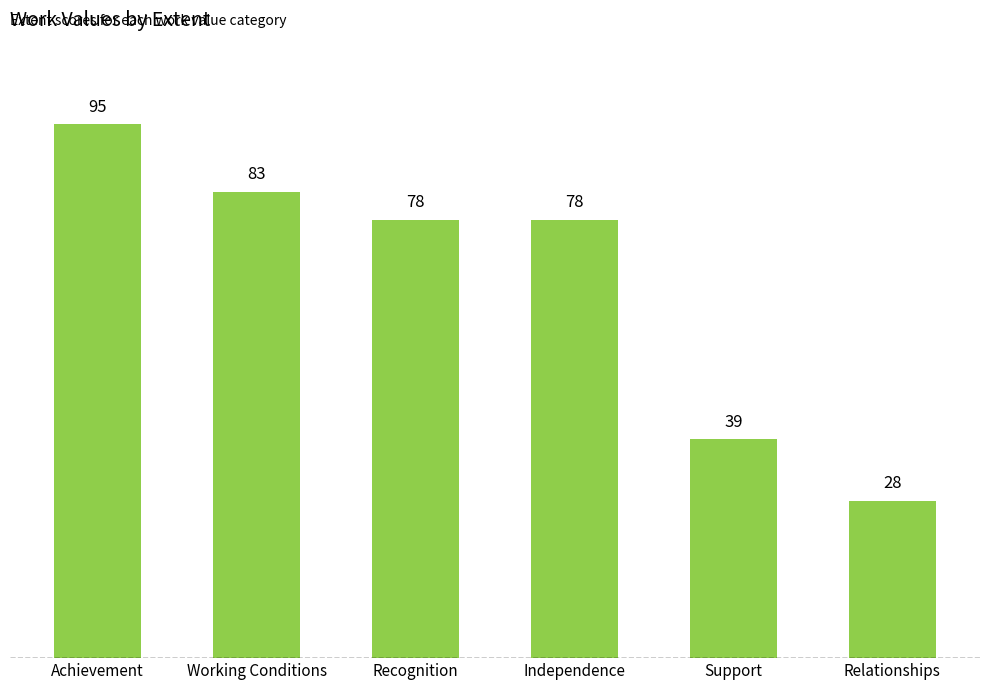

Approximately how many times larger is the value at Recognition compared to Independence?

1.0